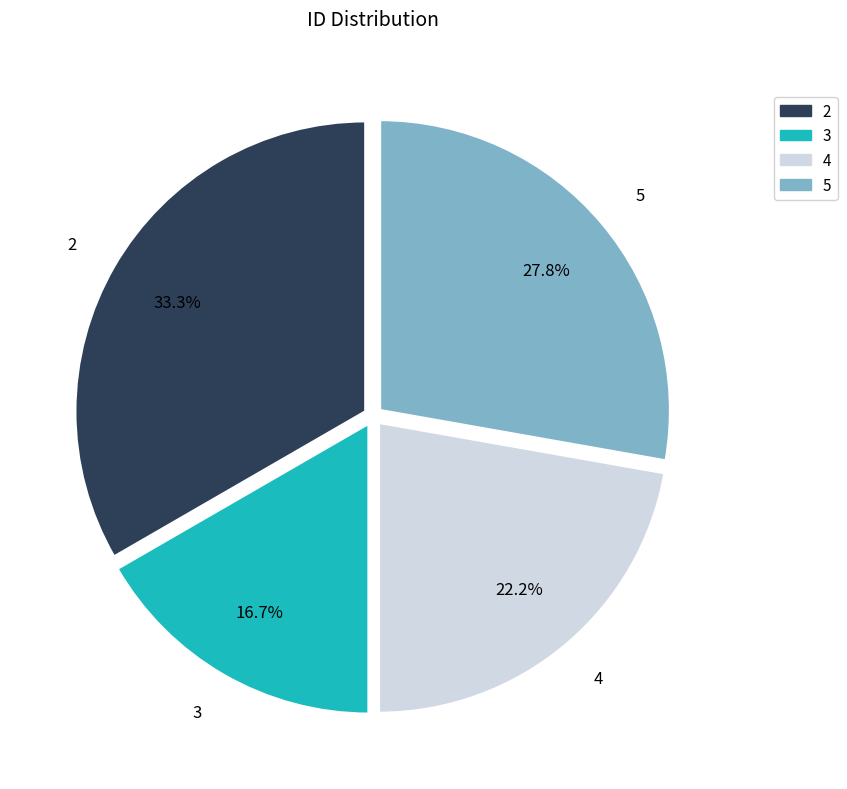

What is the smallest slice in the pie chart?

3